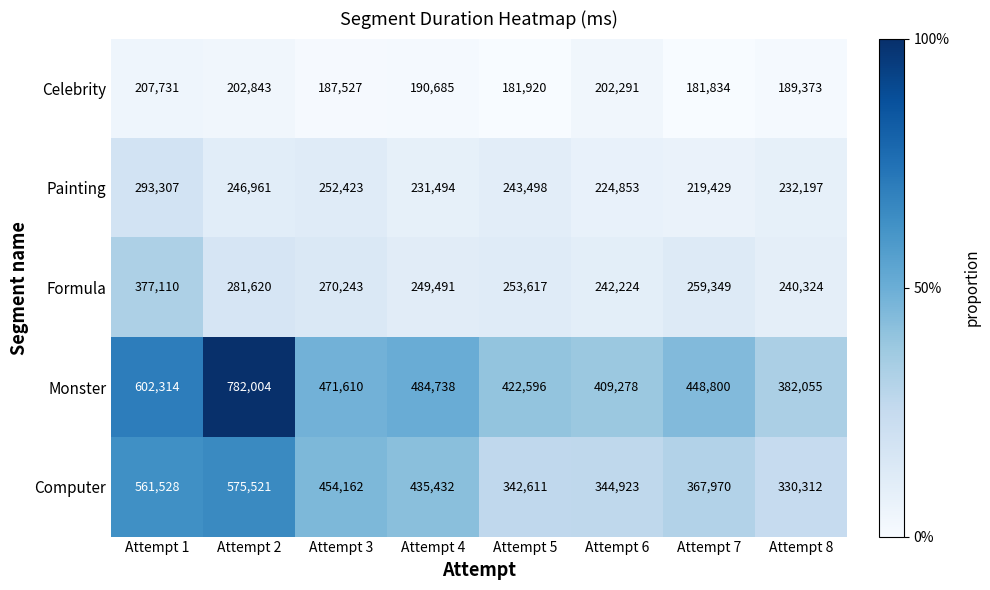

Rank the categories by Monster value from lowest to highest.

Attempt 8, Attempt 6, Attempt 5, Attempt 7, Attempt 3, Attempt 4, Attempt 1, Attempt 2